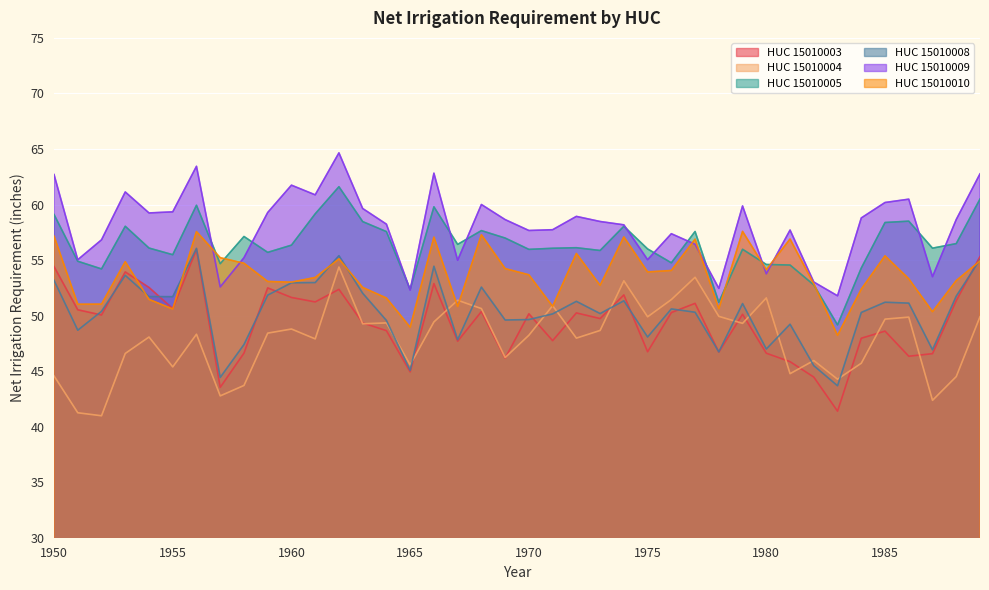

Which series changed the most between 1966 and 1983?

HUC_15010003